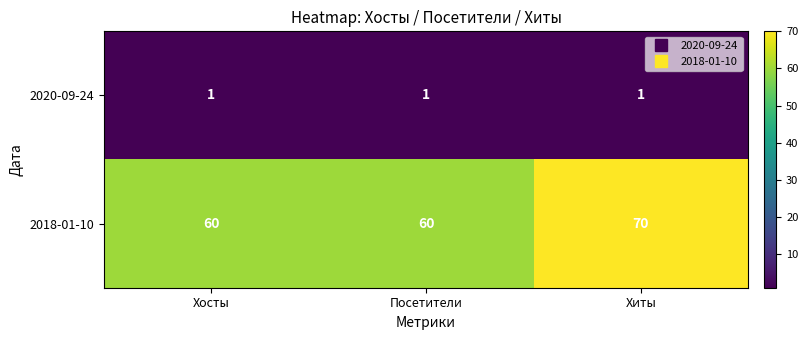

What is the spread (max minus min) of values at Хосты?

59